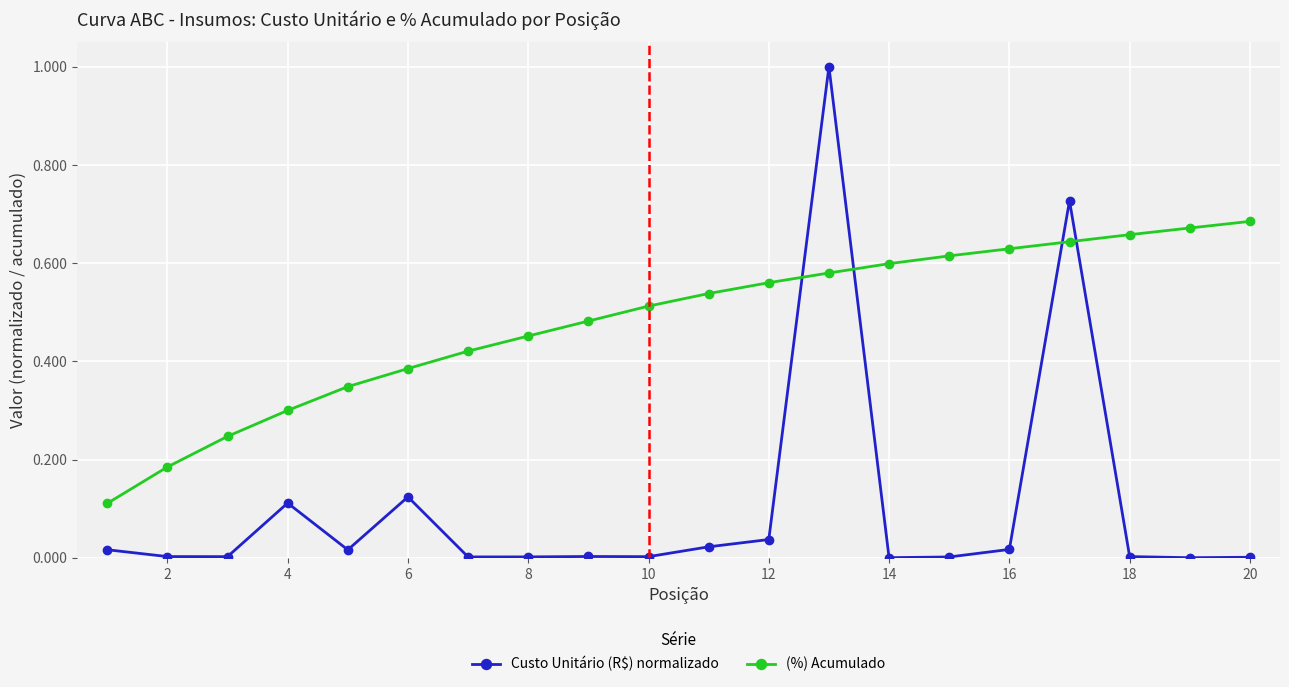

Which series has the widest spread of values?

Custo Unitário (R$) normalizado